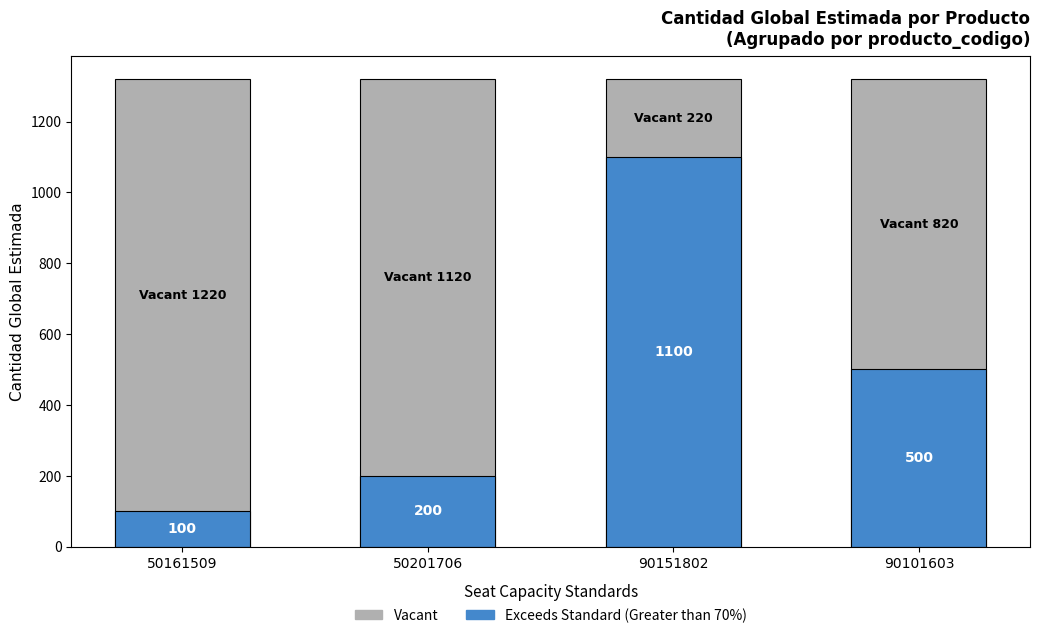

Between 90151802 and 90101603, which is larger?

90151802